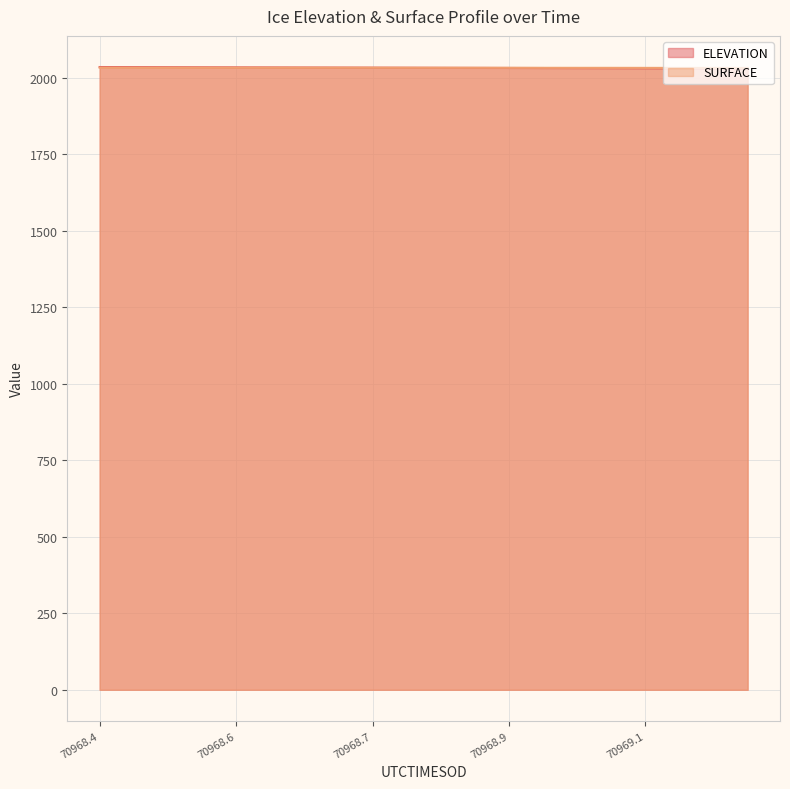

What is the value of the SURFACE point at the 17th from the left?

2031.7